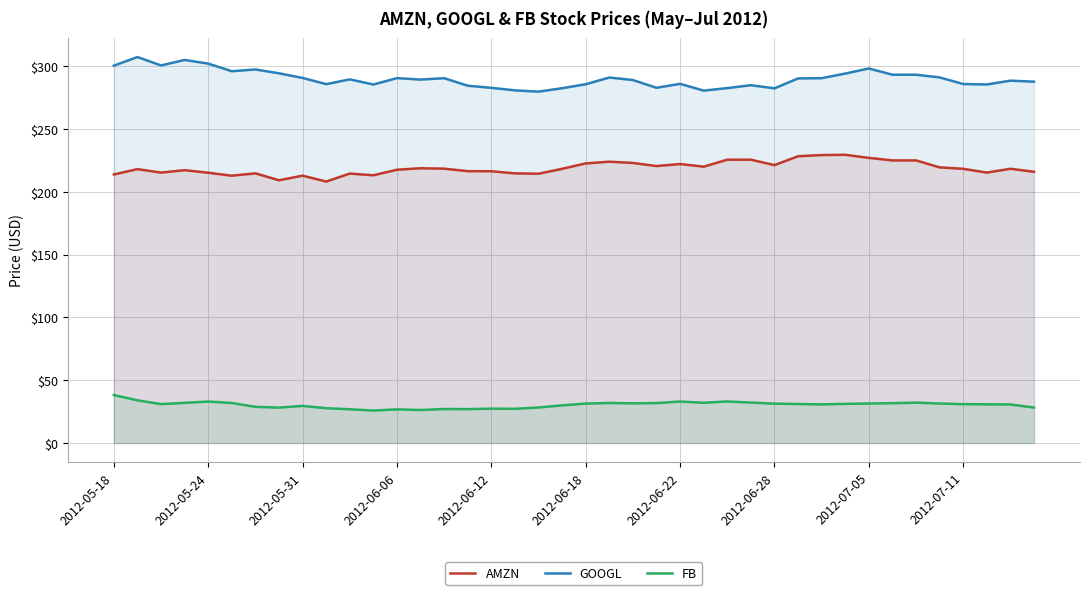

List the series in order of their peak value, highest first.

GOOGL, AMZN, FB